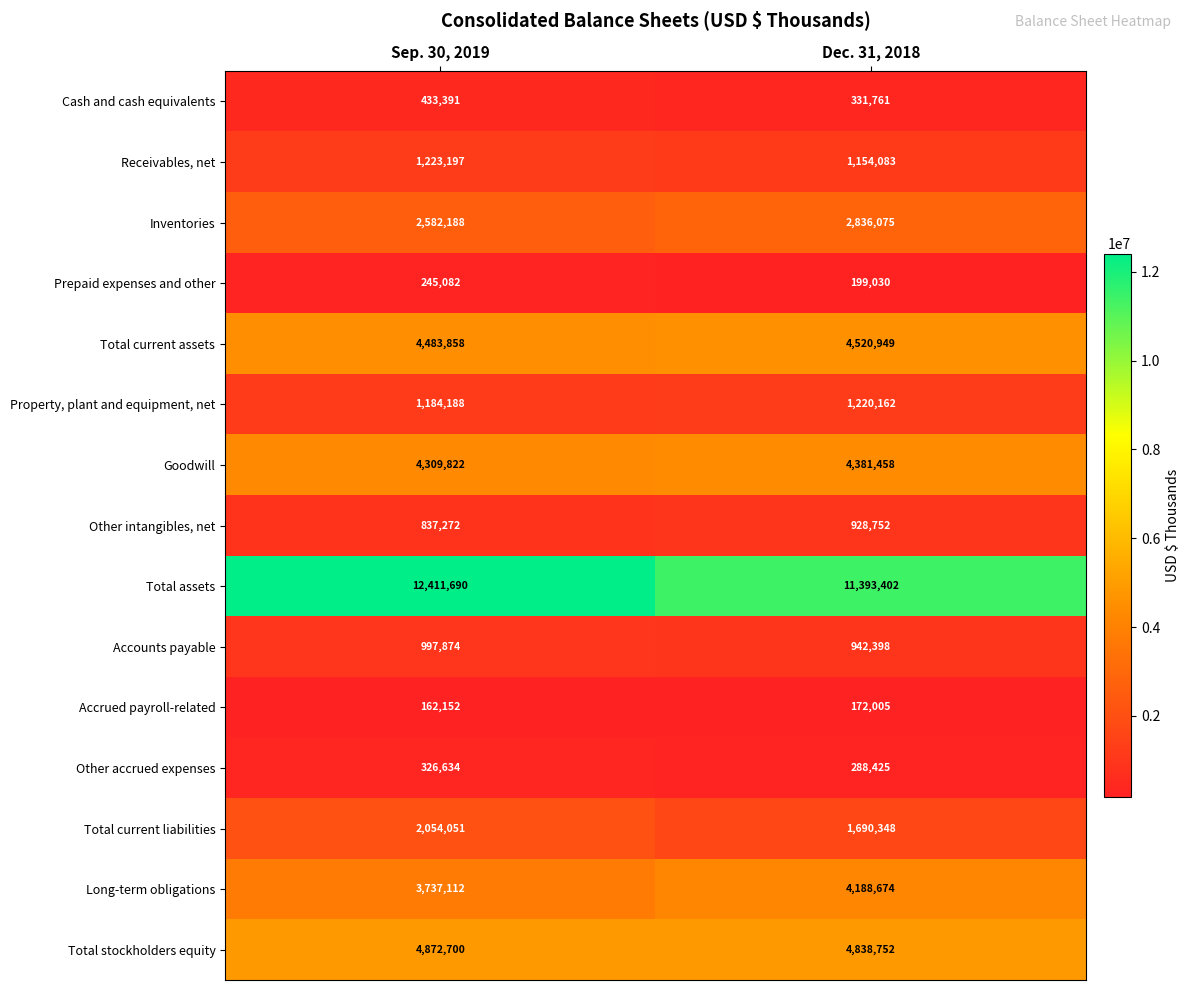

Between Sep. 30, 2019 and Dec. 31, 2018, which series saw the biggest shift?

Total assets